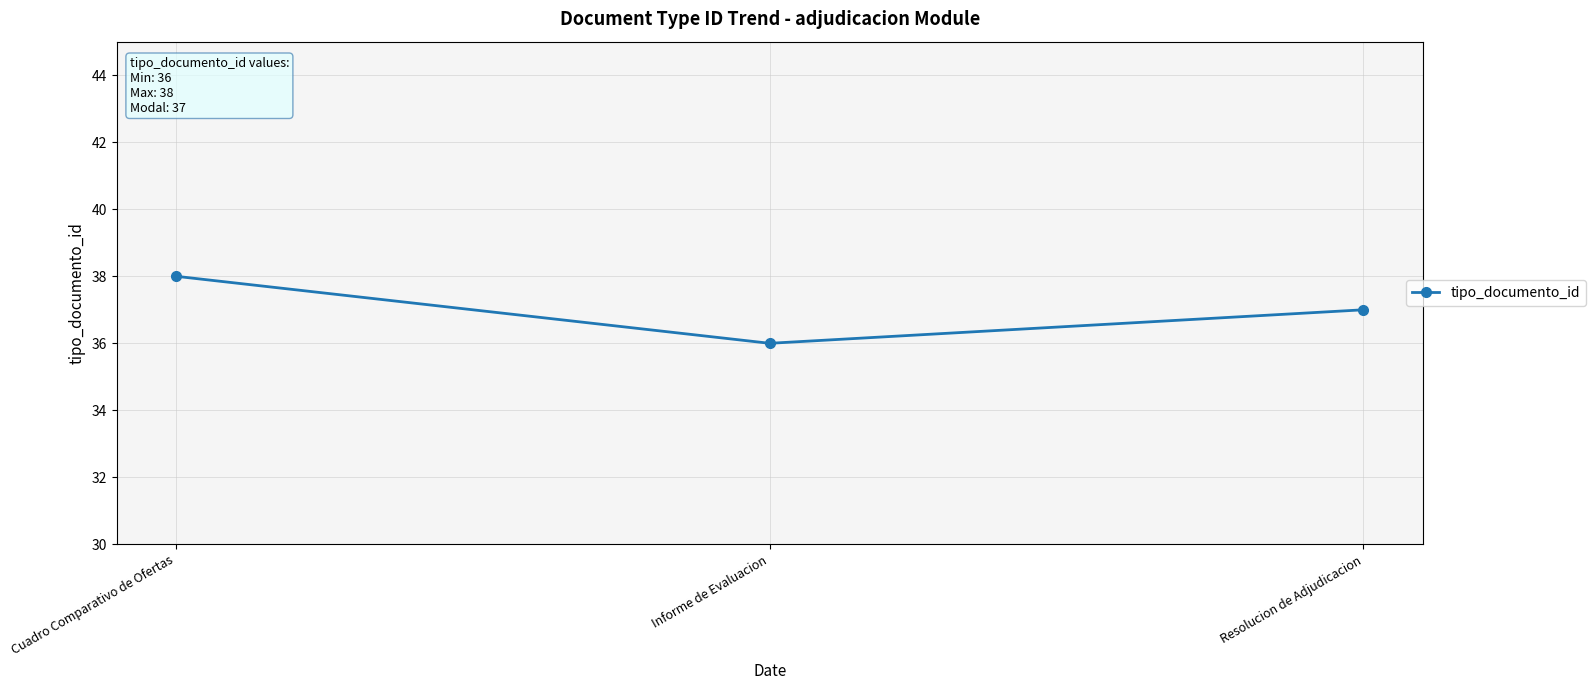

What is the sum of all values?

111